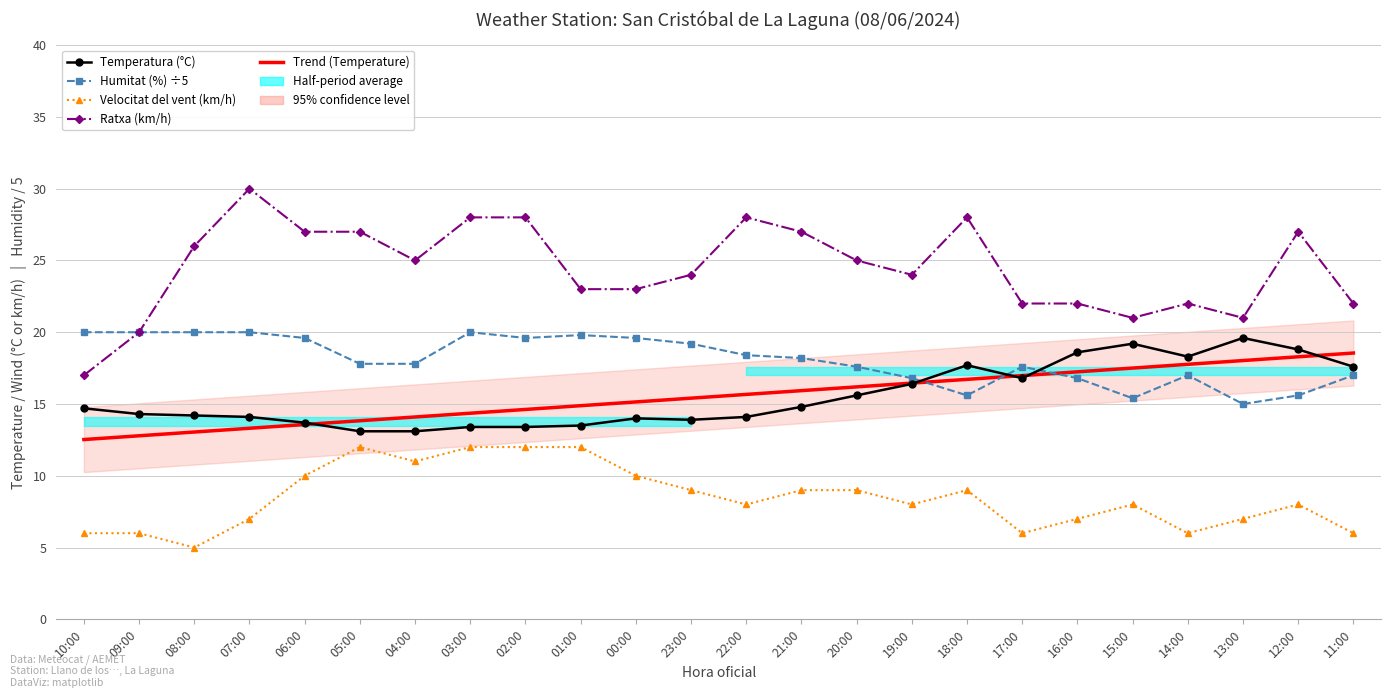

Is the value of Temperatura (°C) at 09:00 greater than the value of Velocitat del vent (km/h) at 21:00?

Yes